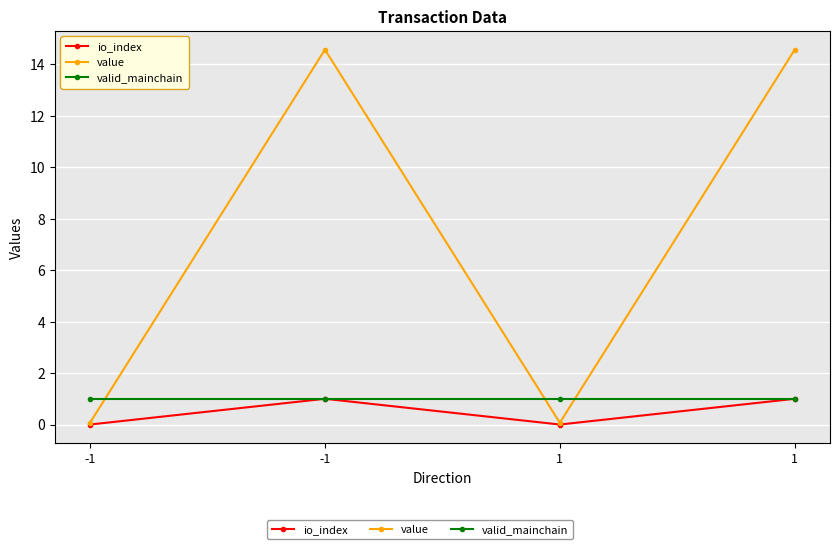

List the labels in order of valid_mainchain value, smallest first.

-1, -1, 1, 1